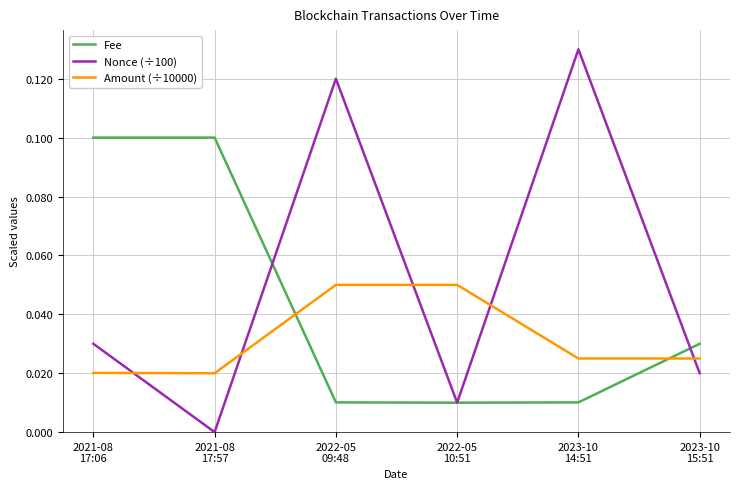

Which series has the largest range (max minus min)?

Nonce (÷100)